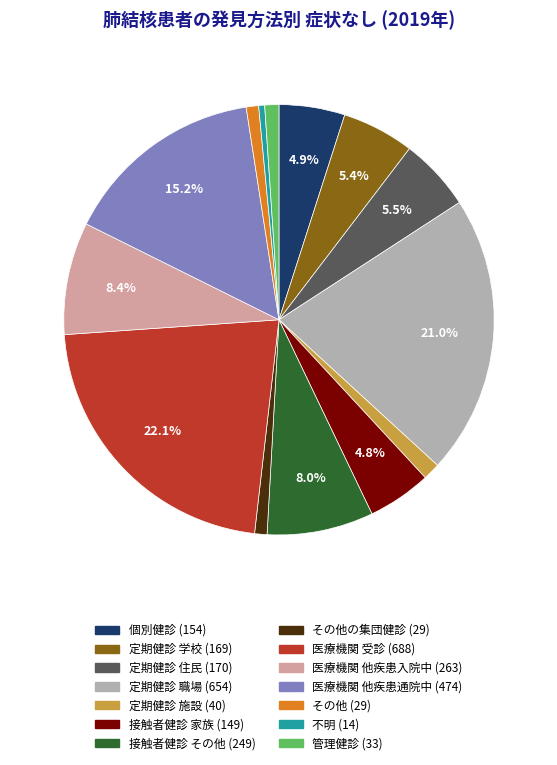

Does any single category account for the majority?

No